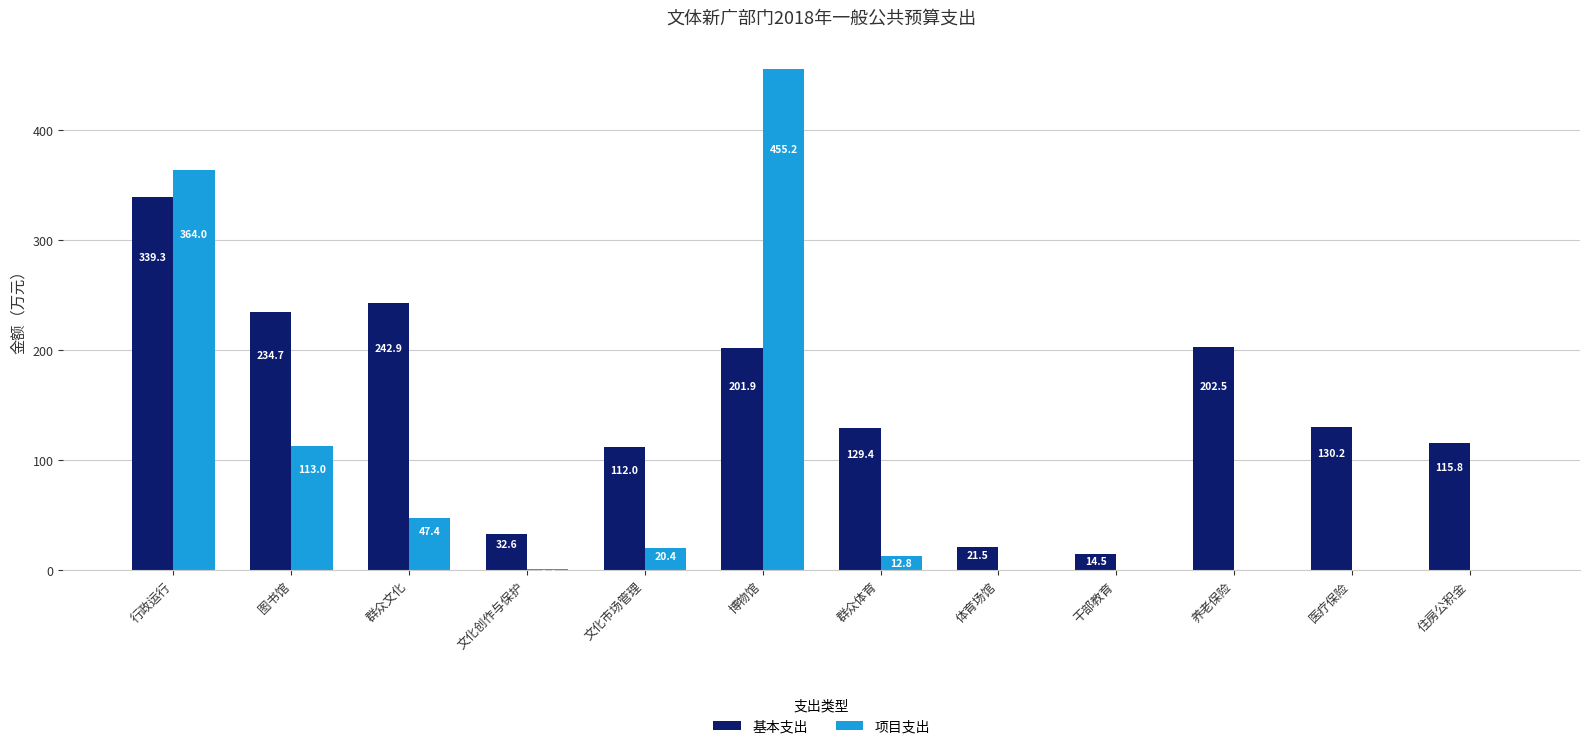

Is it true that 基本支出 equals 218.8 at 群众体育?

False